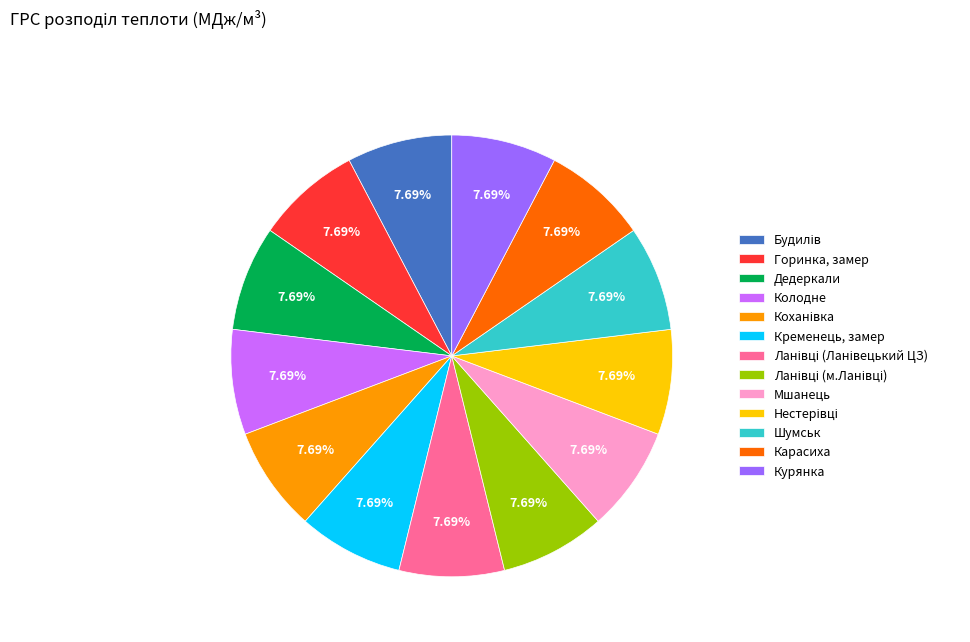

Is there a majority slice in this chart?

No